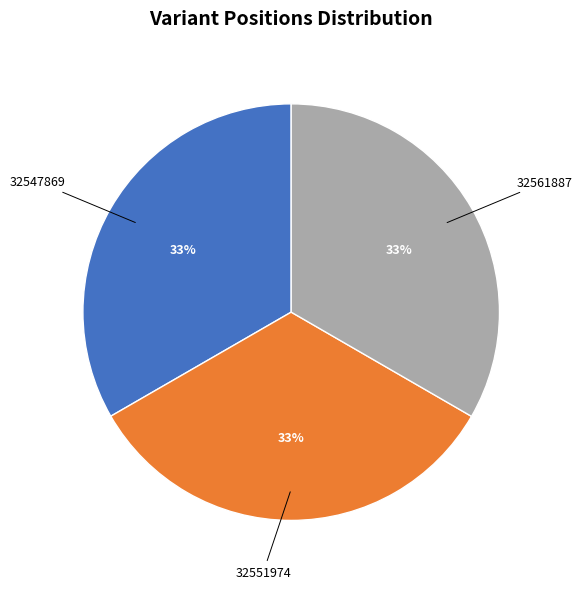

Is there any slice that represents more than half of the pie?

No